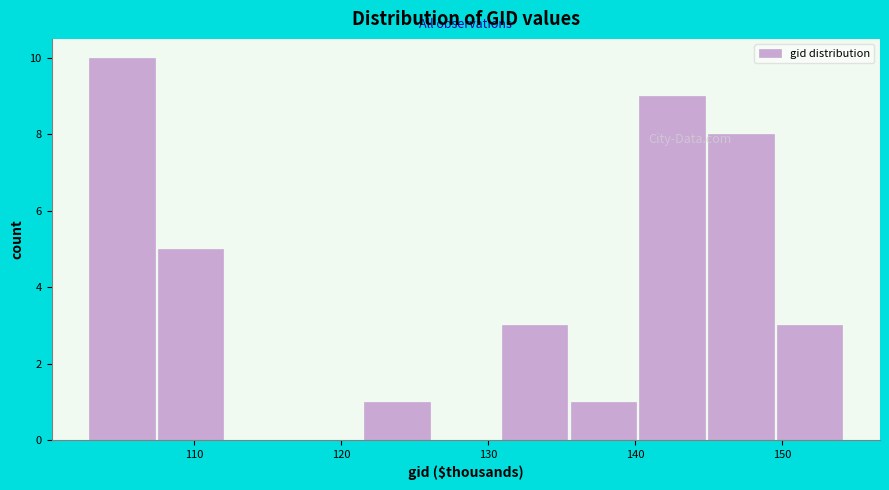

Reading left to right, transcribe this chart: for each bar, give the range it covers on the x-axis and its height. Neither the bar edges nor the heights are printed on the chart, so give them approximately, as read against the axes.

103 to 107: 10
107 to 112: 5
112 to 117: 0
117 to 121: 0
121 to 126: 1
126 to 131: 0
131 to 135: 3
135 to 140: 1
140 to 145: 9
145 to 150: 8
150 to 154: 3